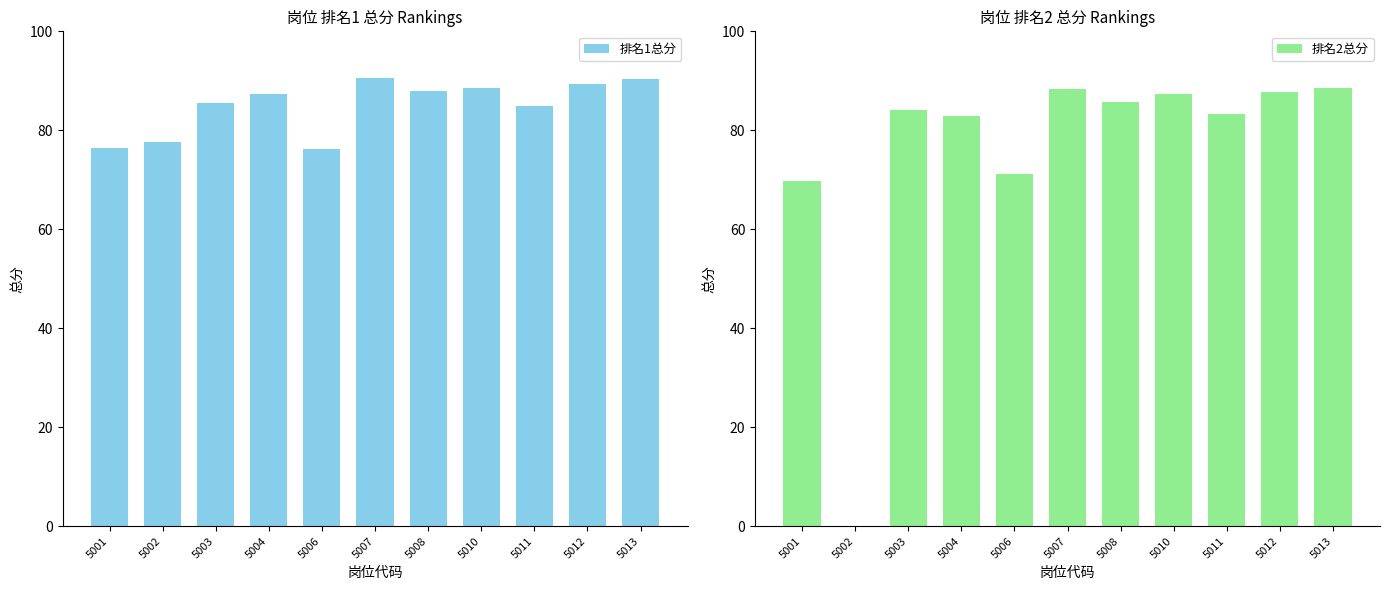

At which category is the sum across all series the highest?

5007